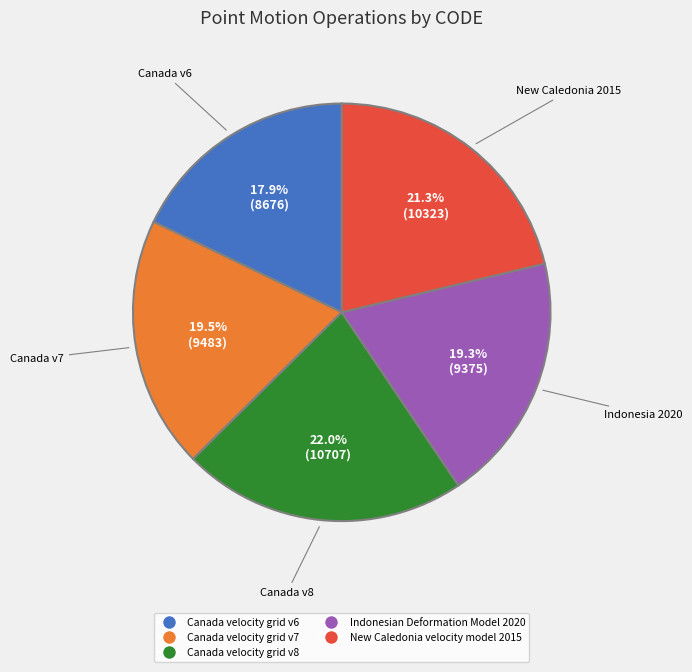

To the nearest percent, what is the difference between the Canada velocity grid v8 and Indonesian Deformation Model 2020 slice percentages?

3%